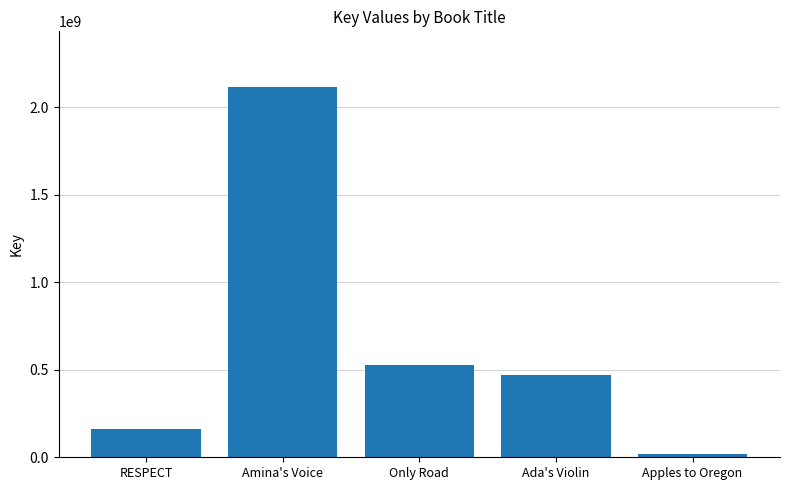

What is the ratio of the value at RESPECT to the value at Ada's Violin?

0.3